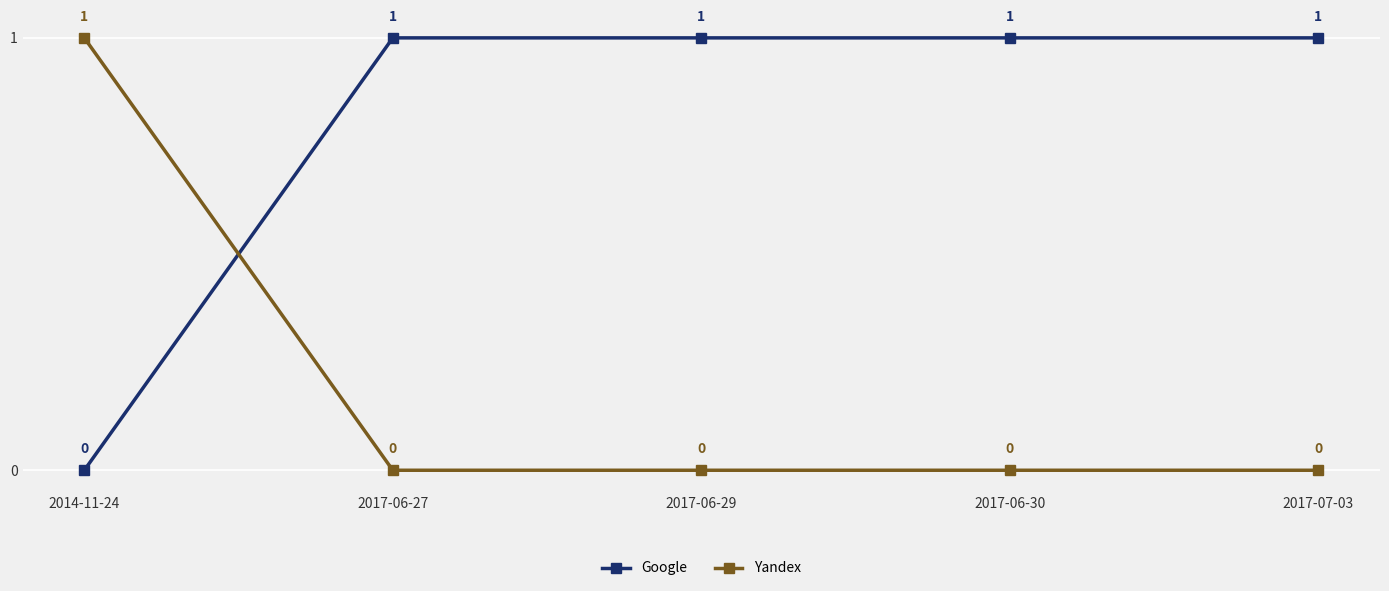

The Google series shows 1 at 2017-06-27. True or false?

True